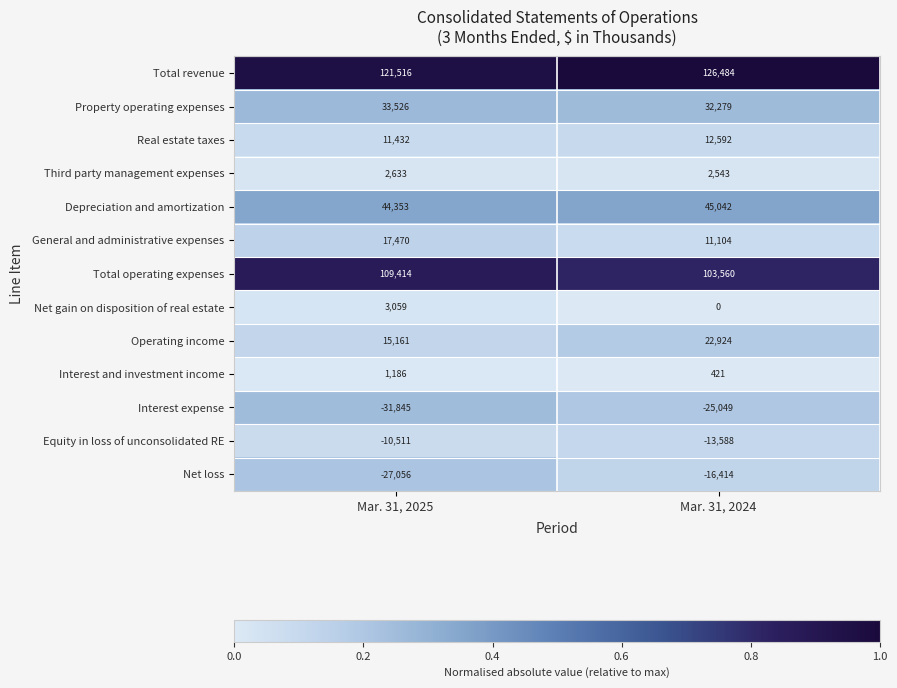

What is the total value across all series at Mar. 31, 2025?

290338